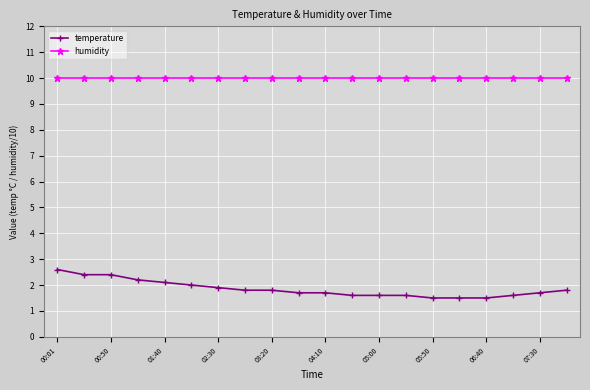

At how many categories does at least one series exceed 3?

20